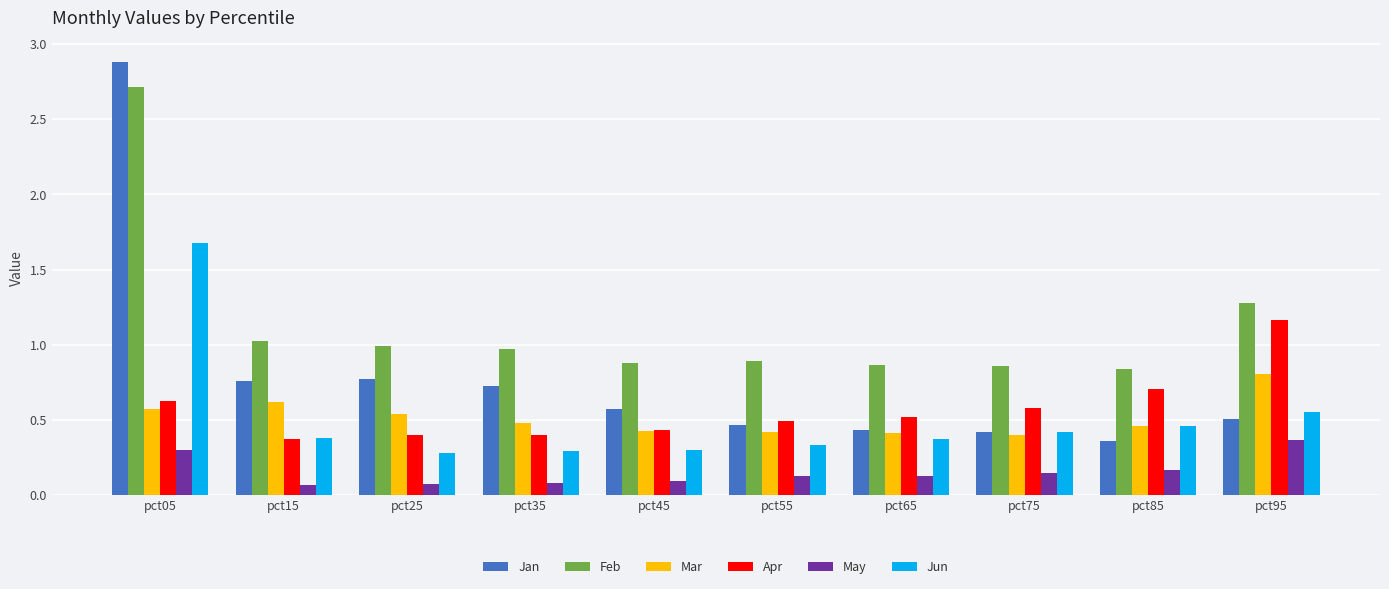

At which category is the sum across all series the highest?

pct05